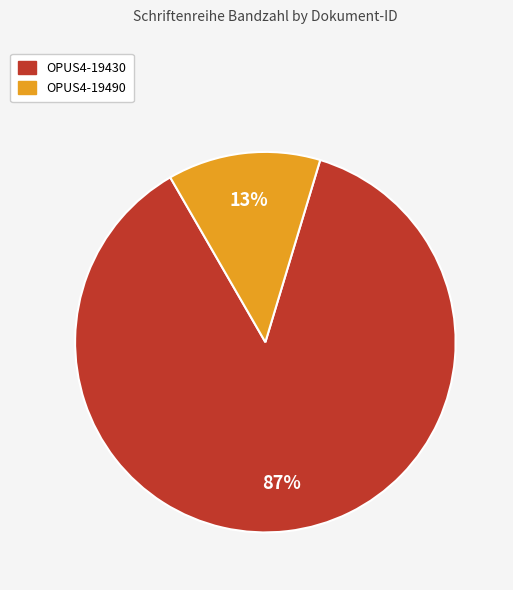

Is it true that OPUS4-19430 is 95% of the pie?

False